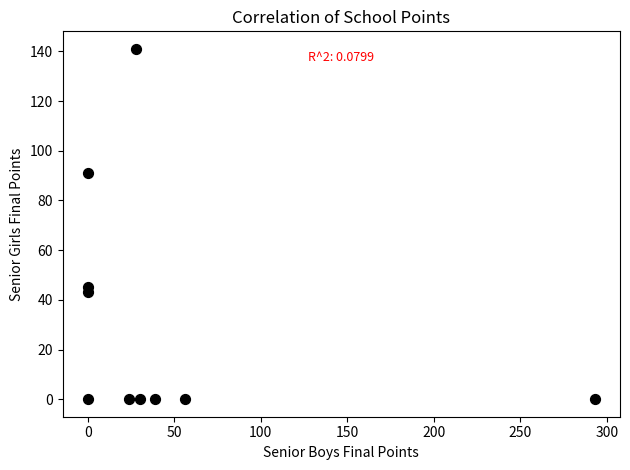

What Y value in the scatter plot is closest to 70?

91